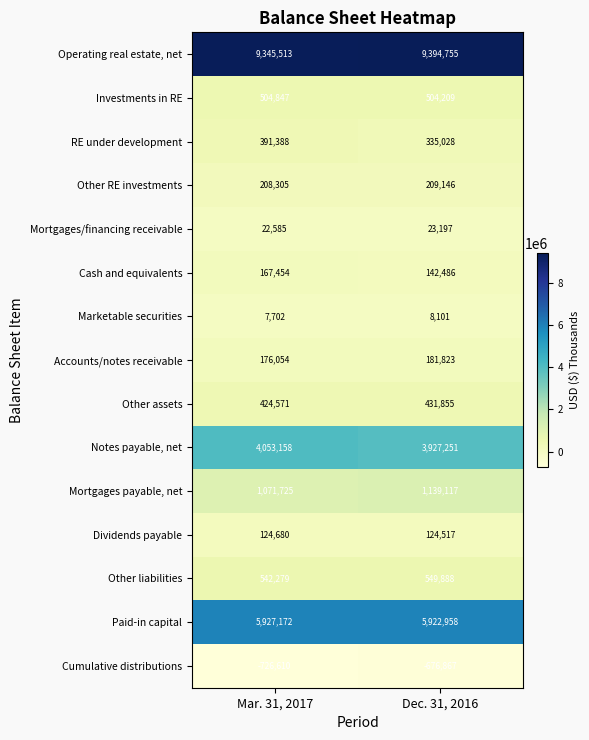

What is the sum of the Operating real estate, net values at Mar. 31, 2017 and Dec. 31, 2016?

18740268